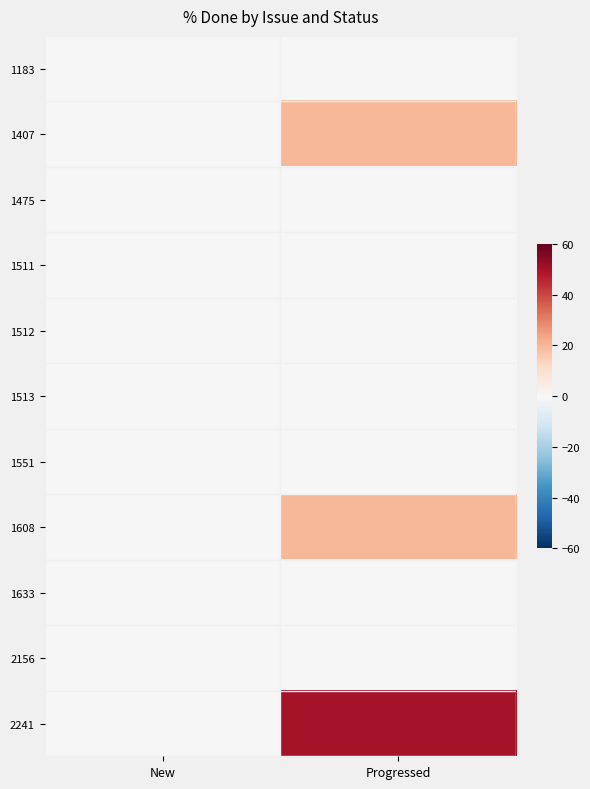

Reading left to right, list all the values displayed in this chart.

1183: New=0	Progressed=0
1407: New=0	Progressed=20
1475: New=0	Progressed=0
1511: New=0	Progressed=0
1512: New=0	Progressed=0
1513: New=0	Progressed=0
1551: New=0	Progressed=0
1608: New=0	Progressed=20
1633: New=0	Progressed=0
2156: New=0	Progressed=0
2241: New=0	Progressed=50